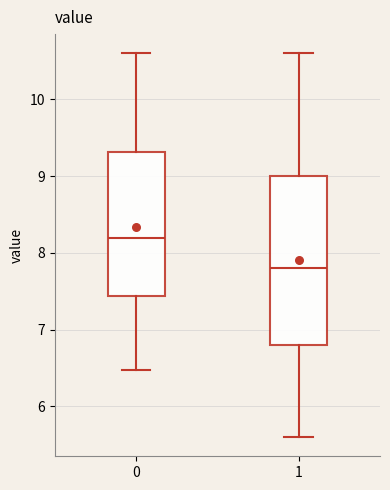

Which box's median line is the highest?

0